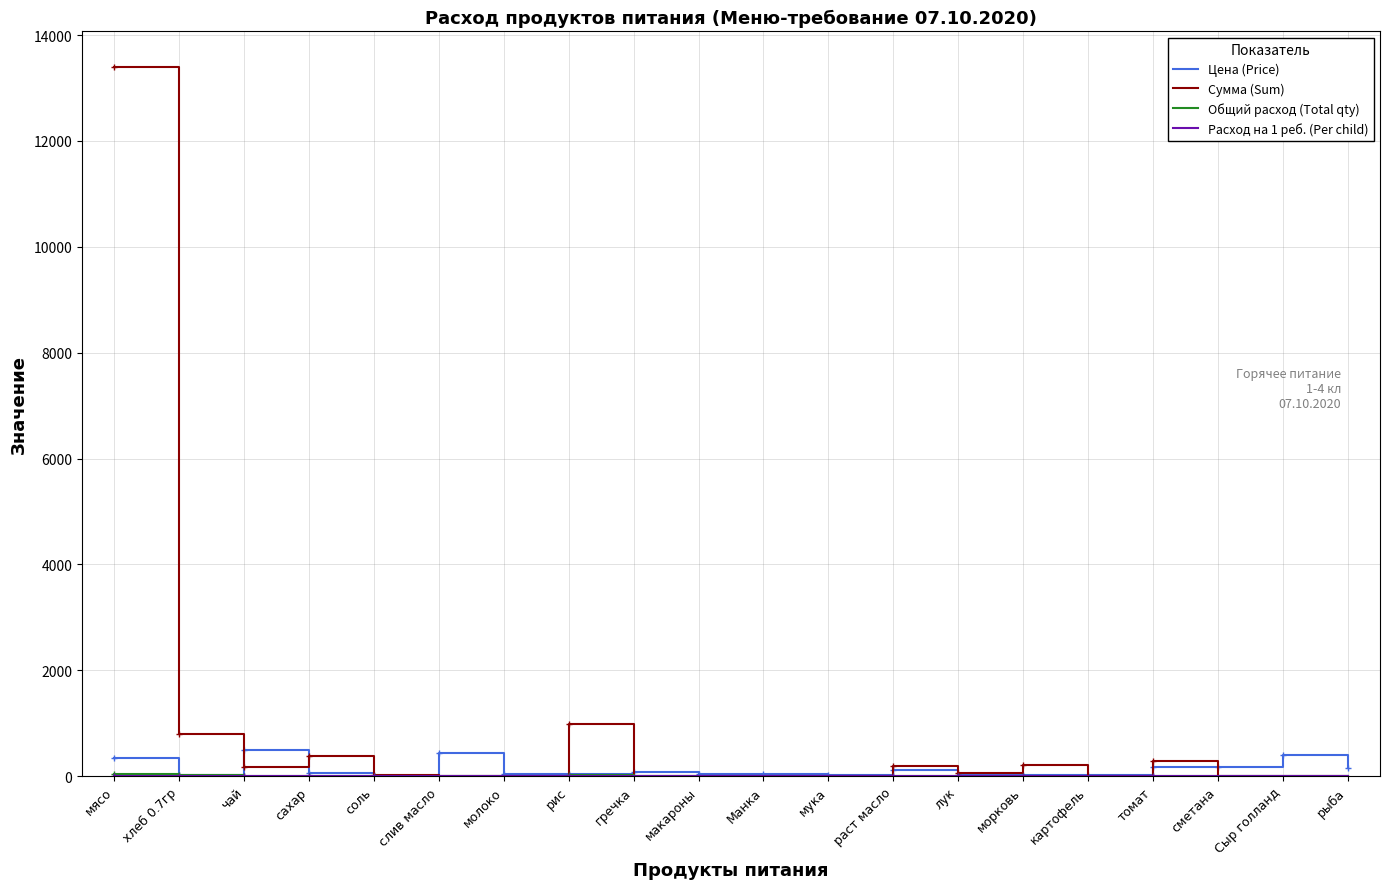

Which series has the widest spread of values?

Сумма (Sum)